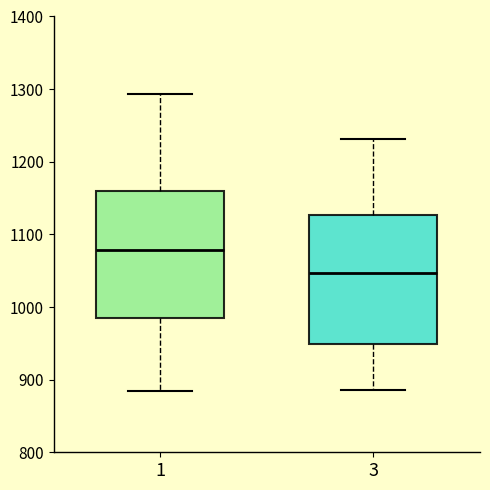

Reading left to right, read every box against the y-axis: the position of its median line, the range the box covers, and the ends of its whiskers. The values are not printed on the chart, so give them approximately, as read against the axis.

1: median 1080, box 990 to 1160, whiskers 880 to 1290
3: median 1050, box 950 to 1130, whiskers 890 to 1230